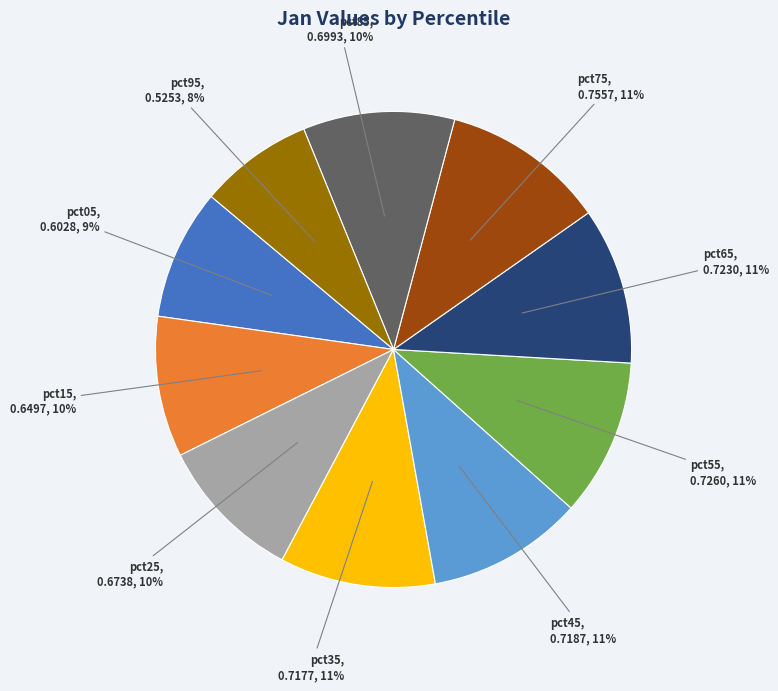

Do pct35 and pct55 together represent more than half of the pie?

No